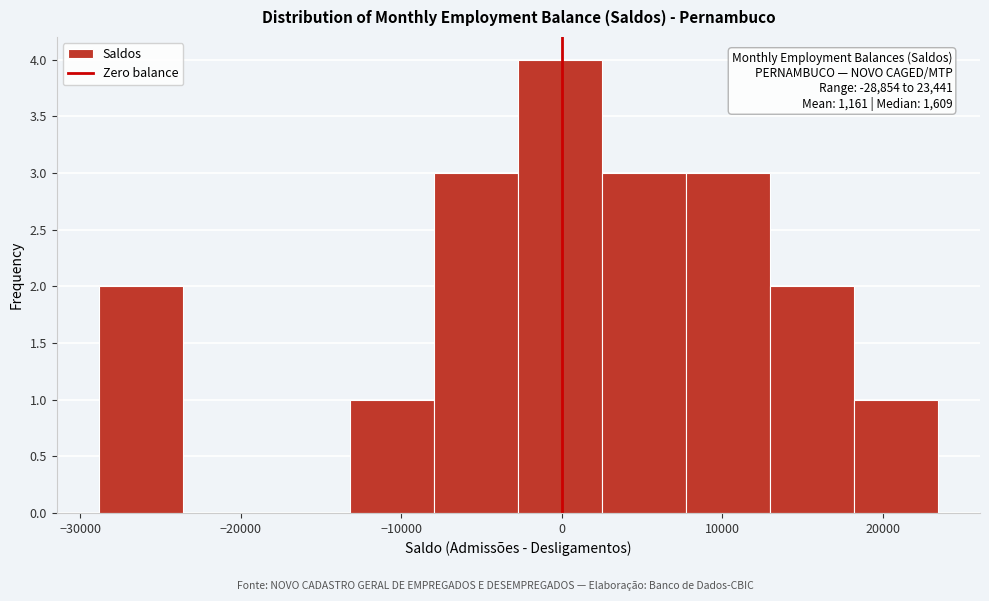

Which range on the x-axis has the tallest bar?

-3000 to 3000